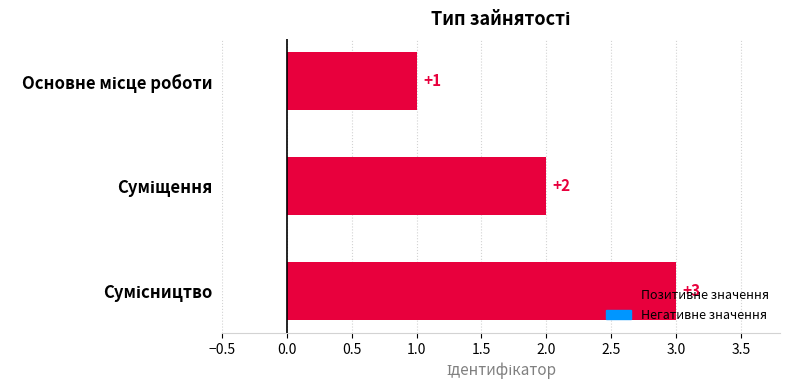

What is the greatest value displayed?

3